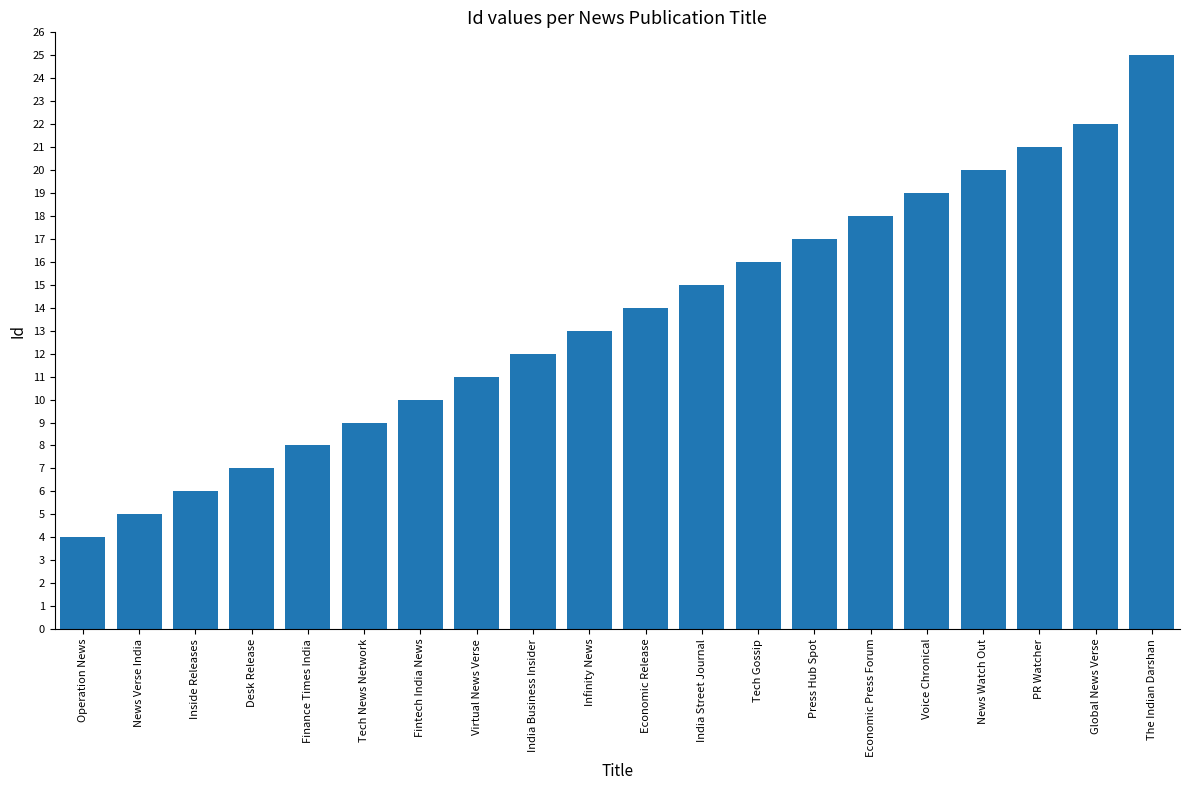

Reading left to right, transcribe all the data shown in this chart.

Operation News=4	News Verse India=5	Inside Releases=6	Desk Release=7	Finance Times India=8	Tech News Network=9	Fintech India News=10	Virtual News Verse=11	India Business Insider=12	Infinity News=13	Economic Release=14	India Street Journal=15	Tech Gossip=16	Press Hub Spot=17	Economic Press Forum=18	Voice Chronical=19	News Watch Out=20	PR Watcher=21	Global News Verse=22	The Indian Darshan=25